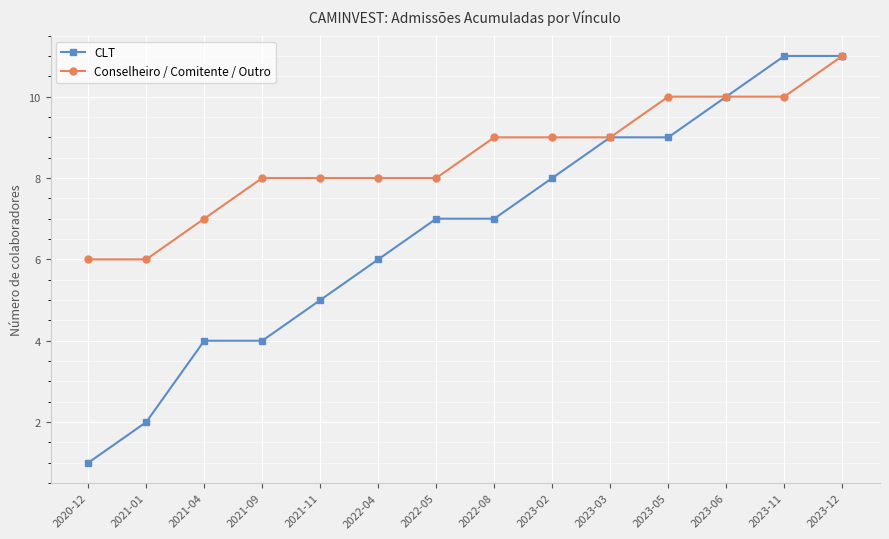

At which category is the sum across all series the highest?

2023-12